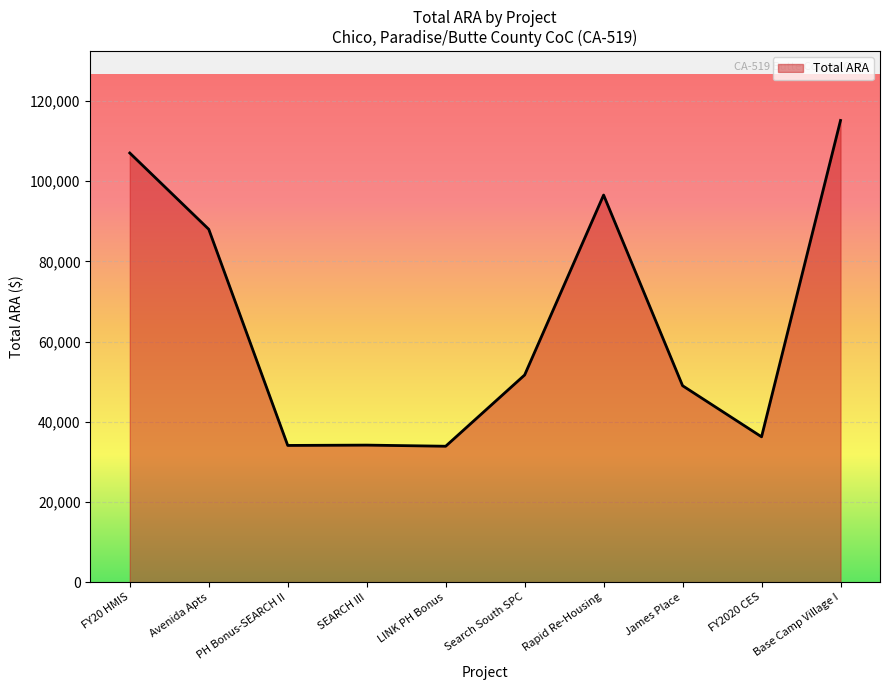

Is it true that the value at FY2020 CES is 36241?

True